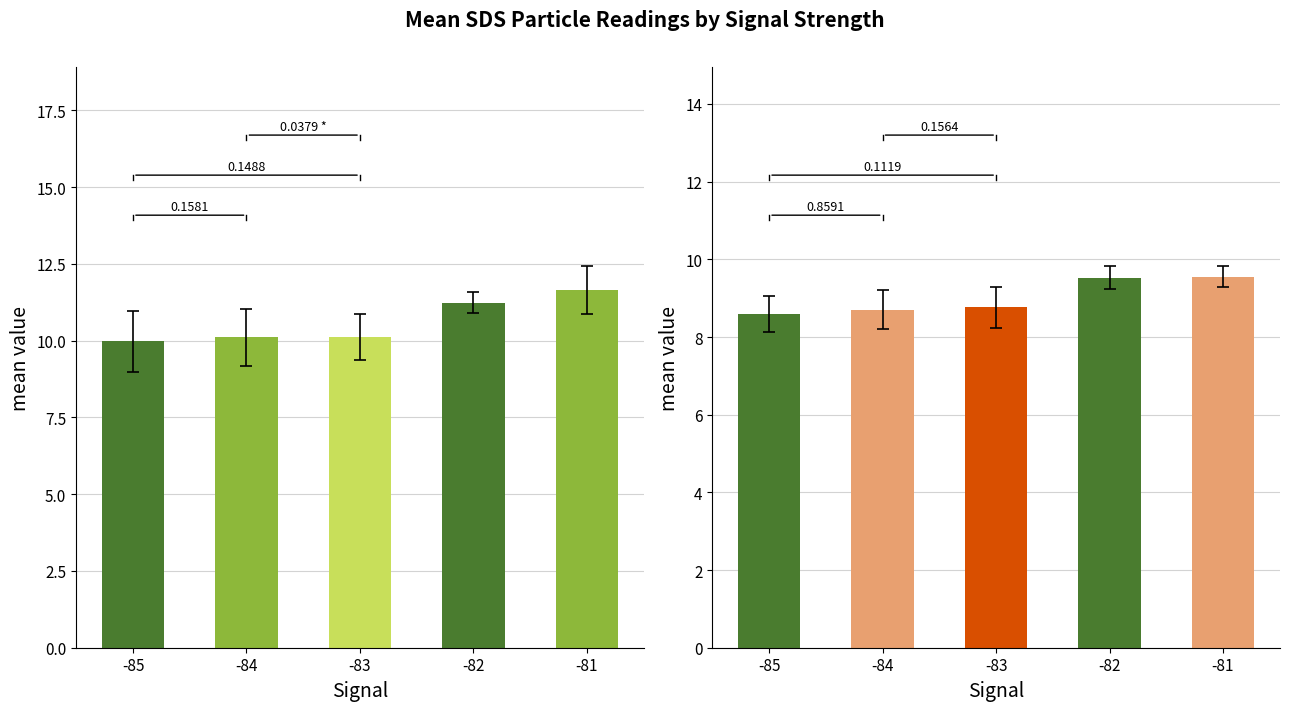

Reading left to right, extract all data points from this chart.

SDS_P1: -85=10.0	-84=10.1	-83=10.1	-82=11.2	-81=11.6
SDS_P2: -85=8.6	-84=8.7	-83=8.8	-82=9.5	-81=9.6